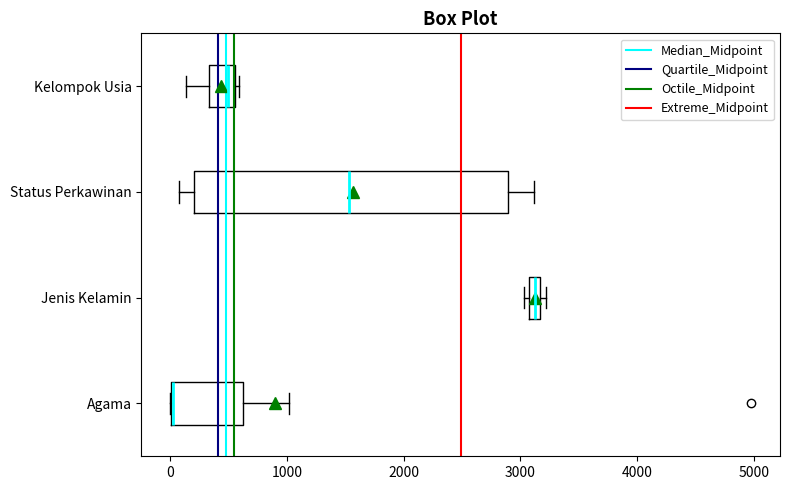

Comparing the boxes themselves (not the whiskers), which one is the widest?

Status Perkawinan